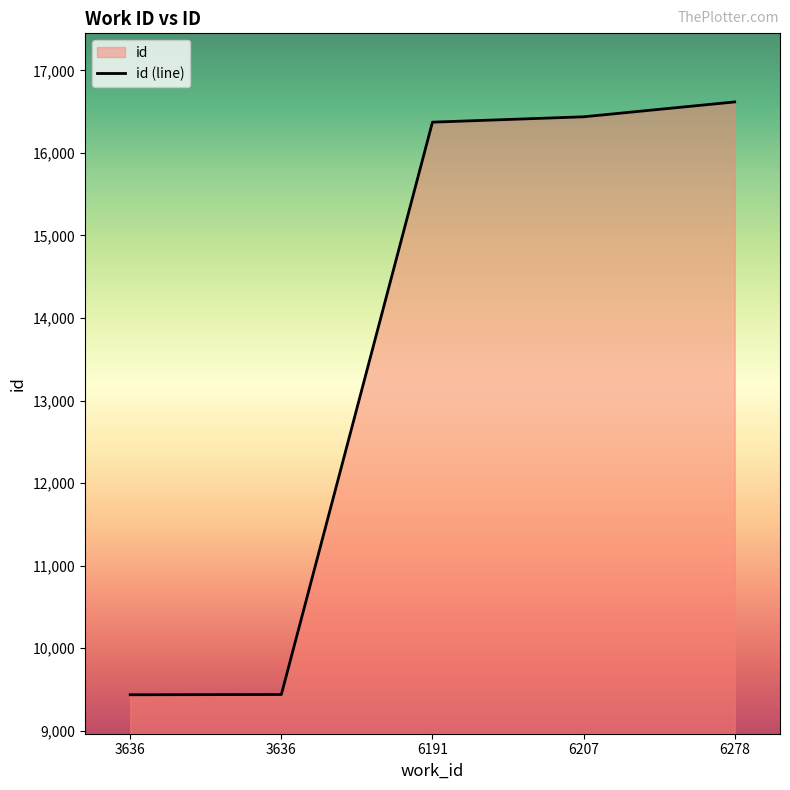

How many lines are shown in the chart?

1